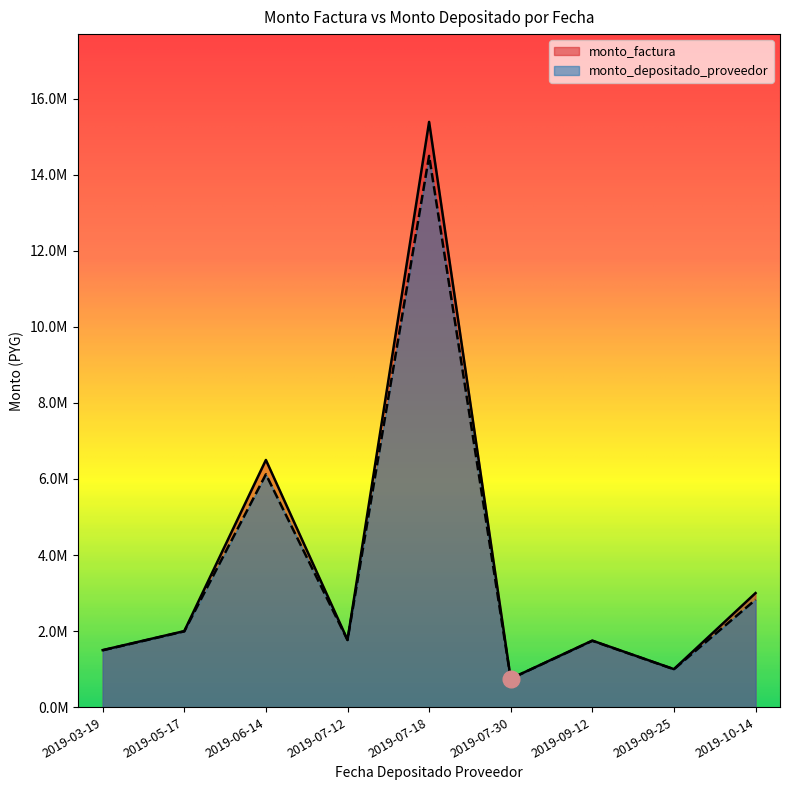

What is the maximum value shown in the chart?

15390000